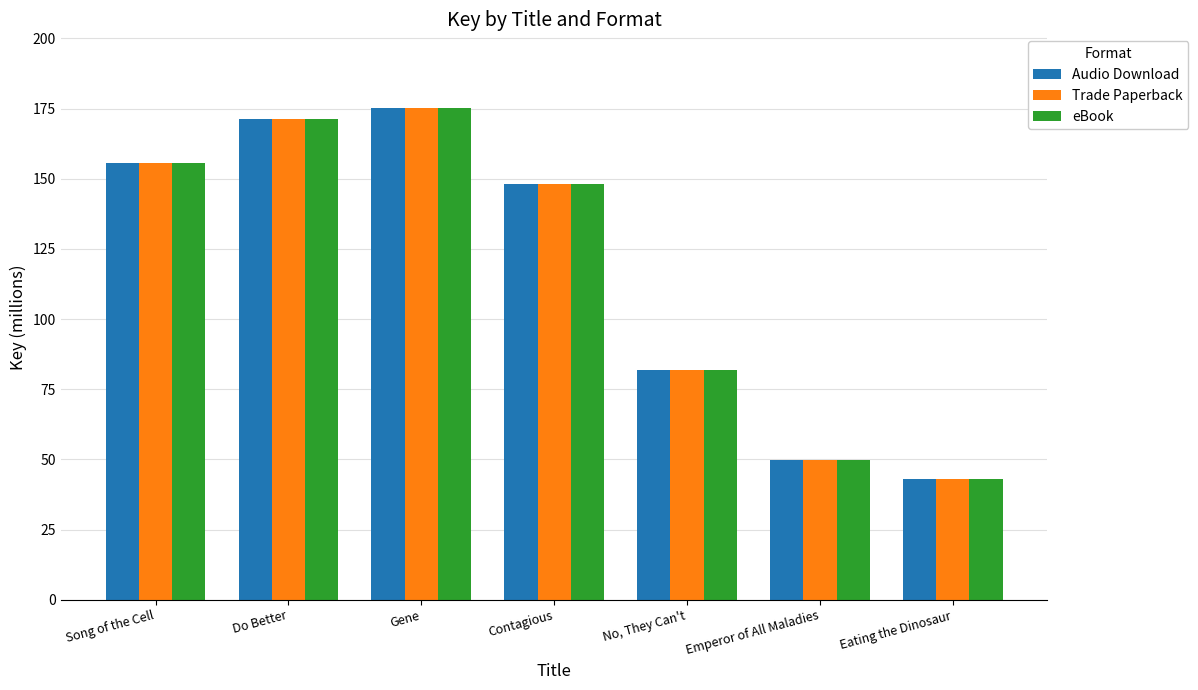

How many bars are there in total?

21